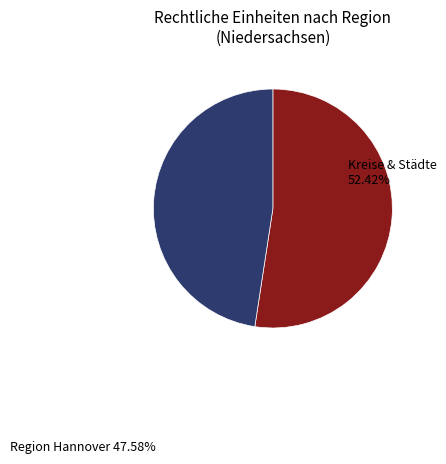

Is there any slice that represents more than half of the pie?

Yes